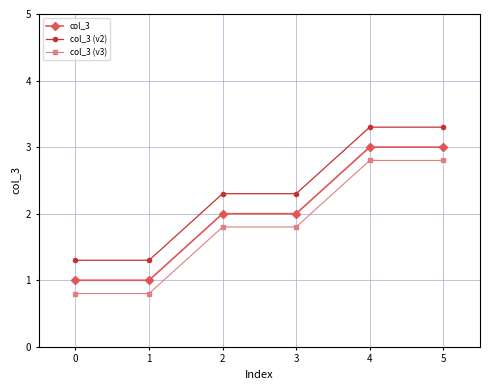

Reading left to right, what are all the values shown in this chart?

col_3: 0=1.0	1=1.0	2=2.0	3=2.0	4=3.0	5=3.0
col_3 (v2): 0=1.3	1=1.3	2=2.3	3=2.3	4=3.3	5=3.3
col_3 (v3): 0=0.8	1=0.8	2=1.8	3=1.8	4=2.8	5=2.8